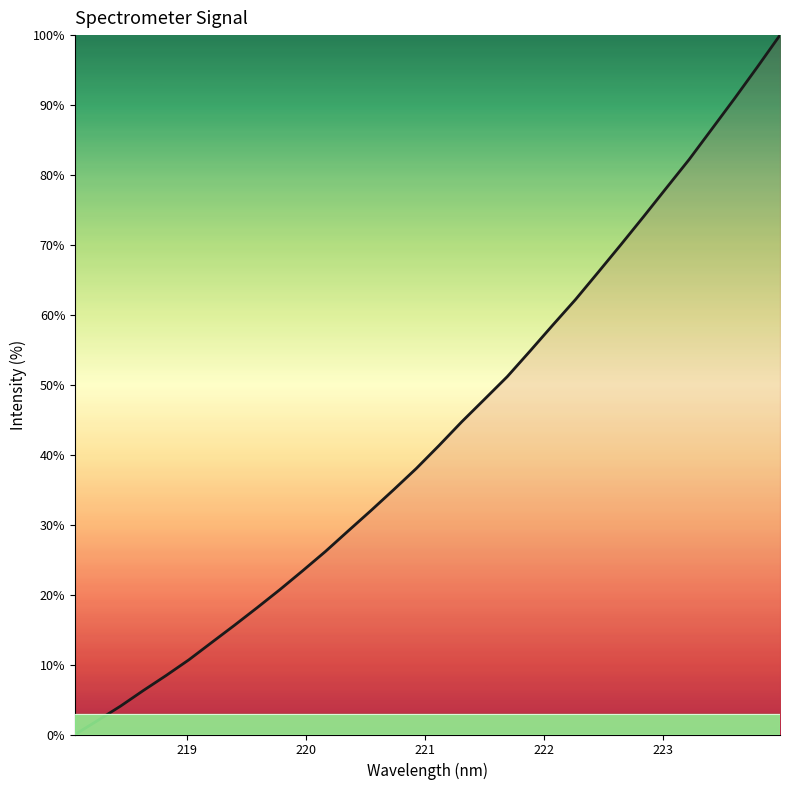

What is the difference between the maximum and minimum values?

100.0